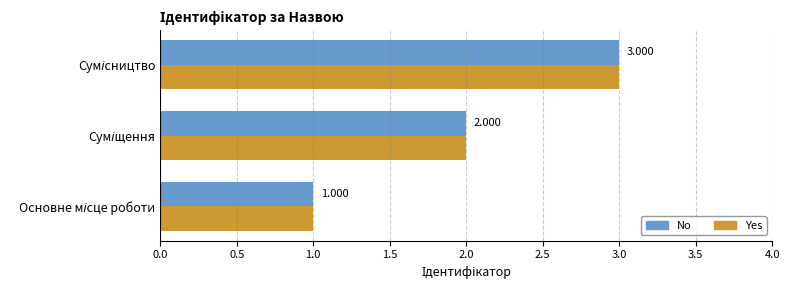

How many values in the Yes series are below 2?

1